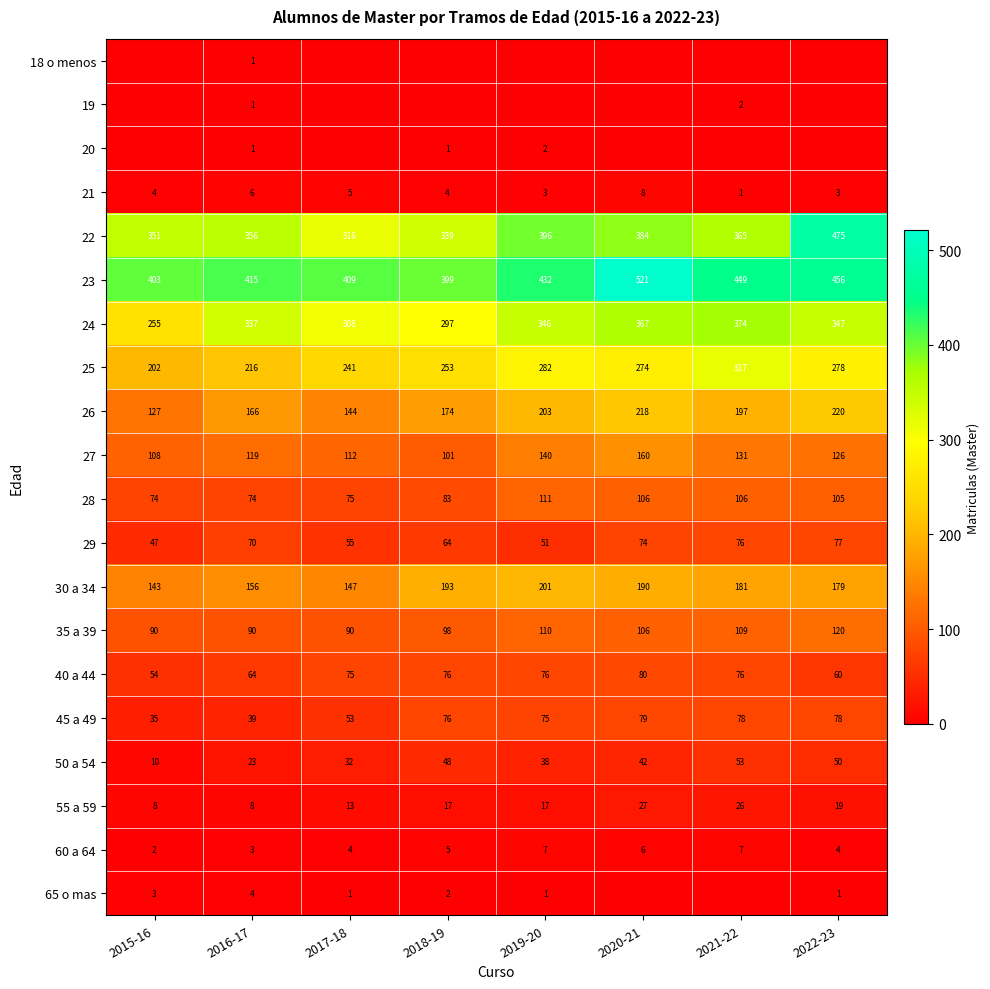

Is it true that 21 equals 8 at 2020-21?

True